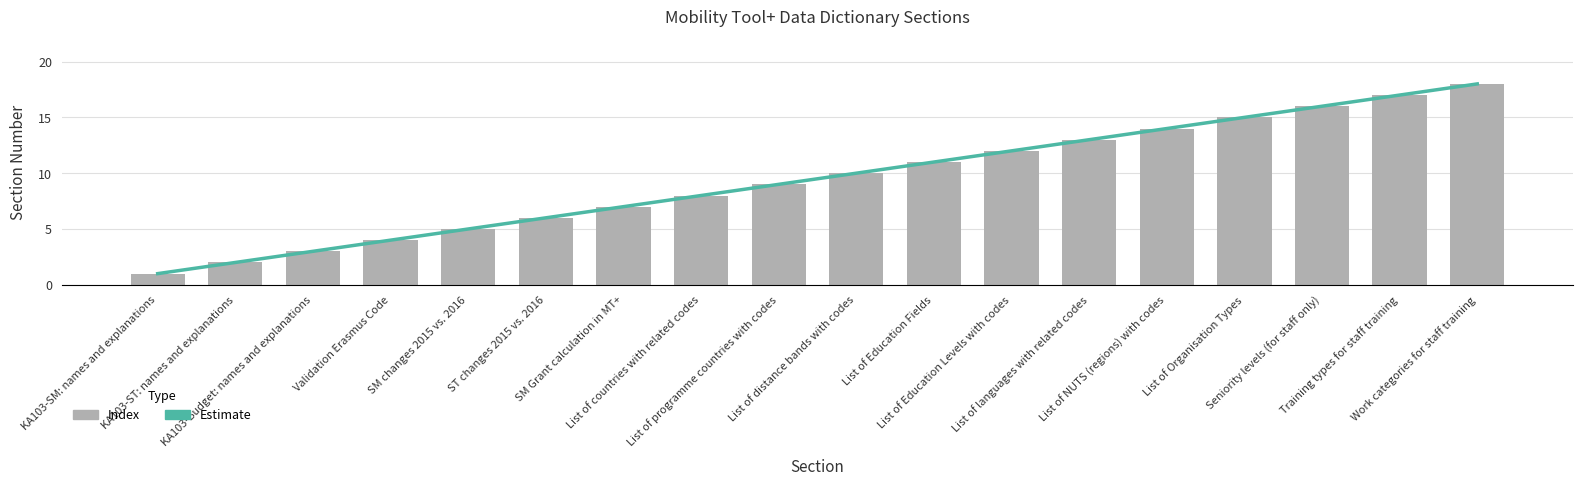

At which category is the sum across all series the highest?

Work categories for staff training